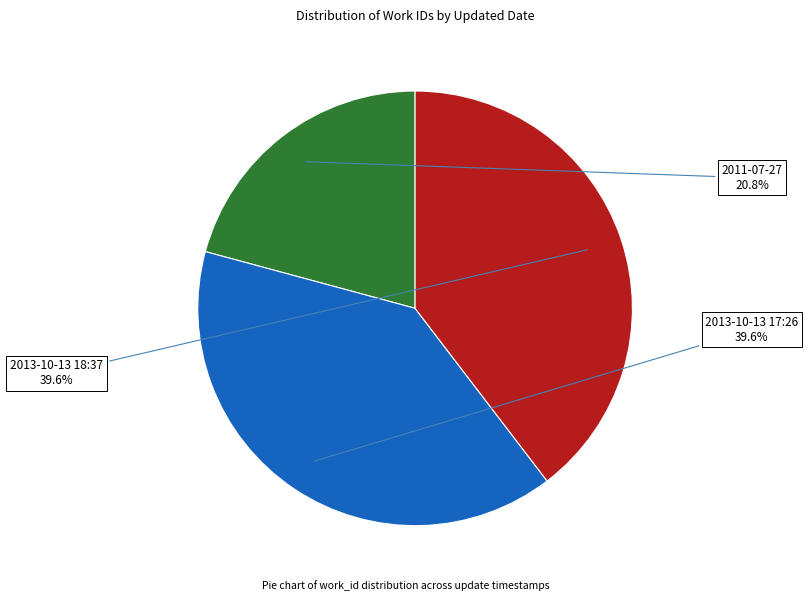

Rank the categories by value from lowest to highest.

2011-07-27, 2013-10-13 17:26, 2013-10-13 18:37